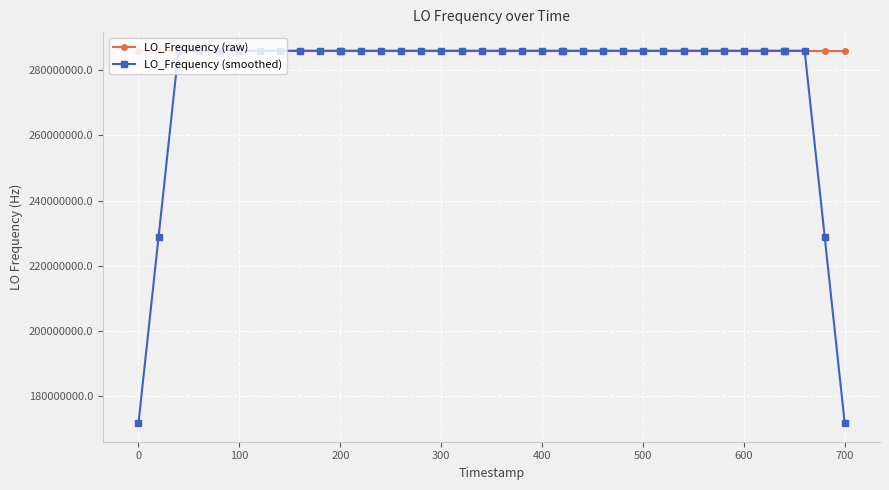

What is the value of the LO_Frequency (smoothed) point at the 40th from the left?

171628200.1